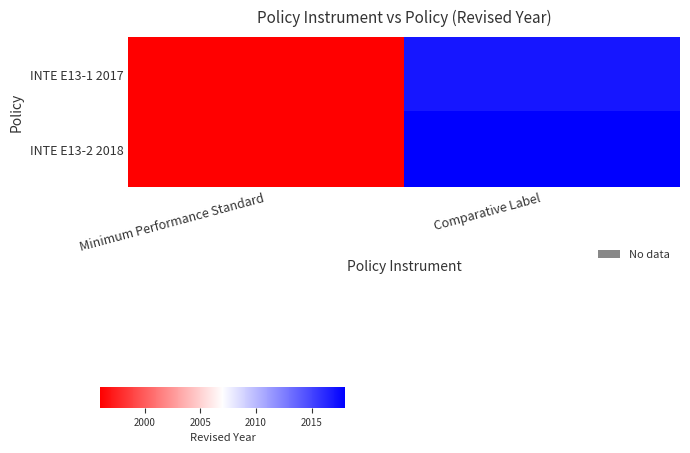

Which has a higher value, Minimum Performance Standard or Comparative Label?

Comparative Label